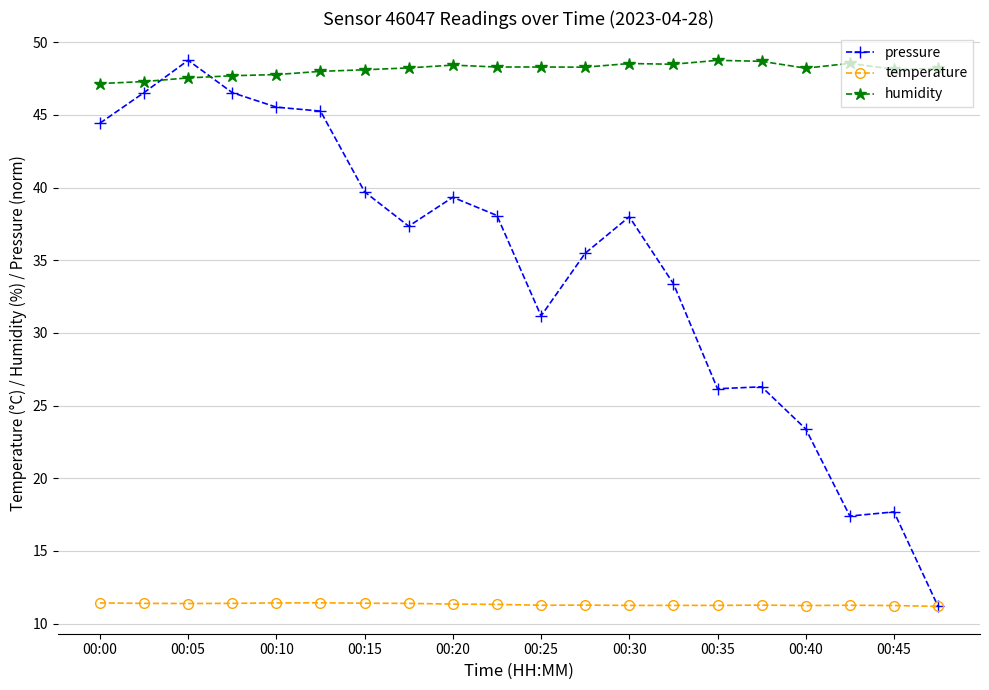

How many series are shown in this chart?

3